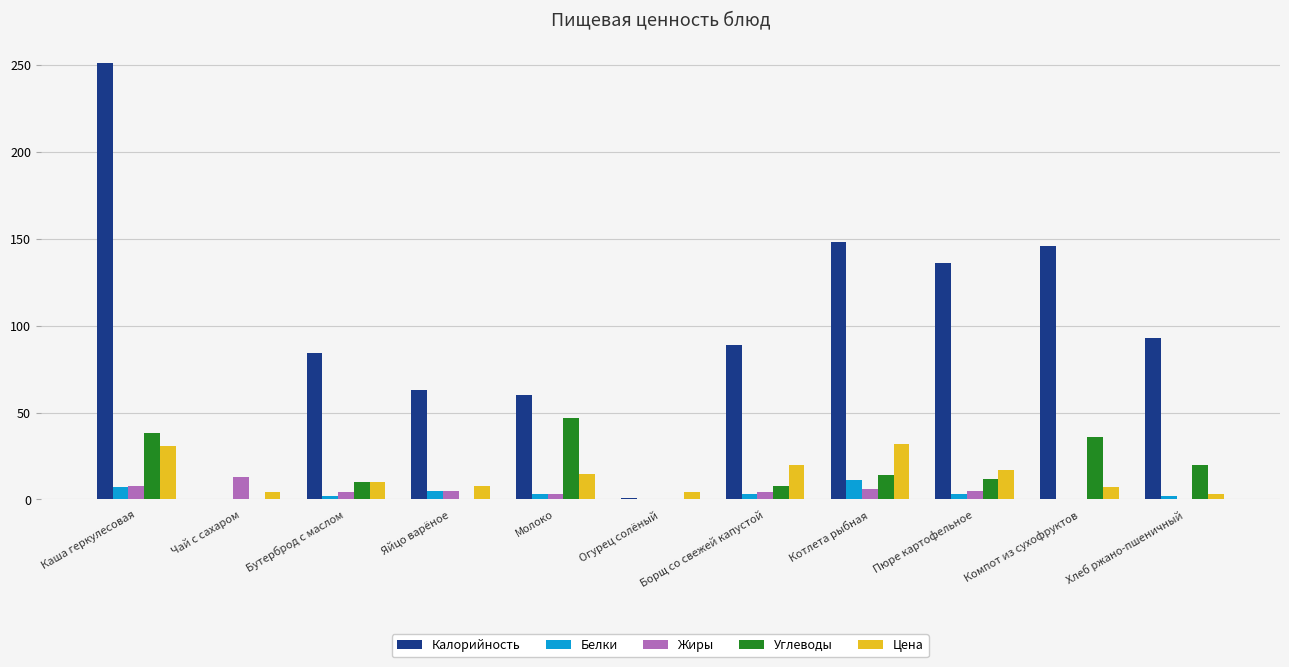

Is the value of Белки at Бутерброд с маслом greater than the value of Жиры at Пюре картофельное?

No